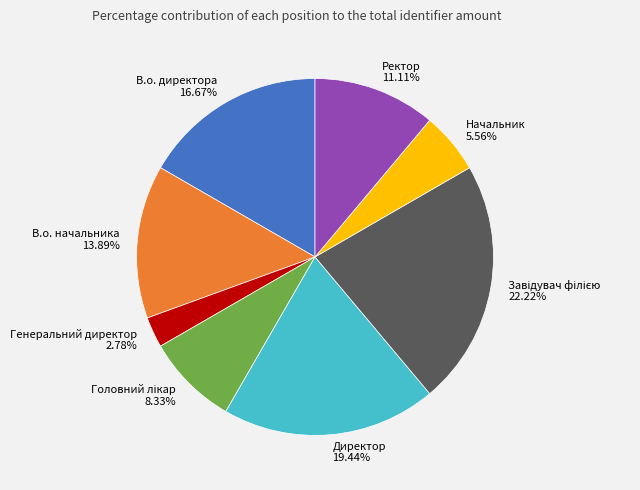

Is there a majority slice in this chart?

No